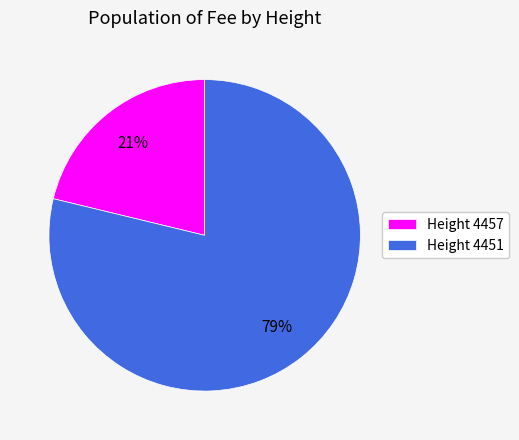

Approximately how many times larger is the value at Height 4457 compared to Height 4451?

0.3